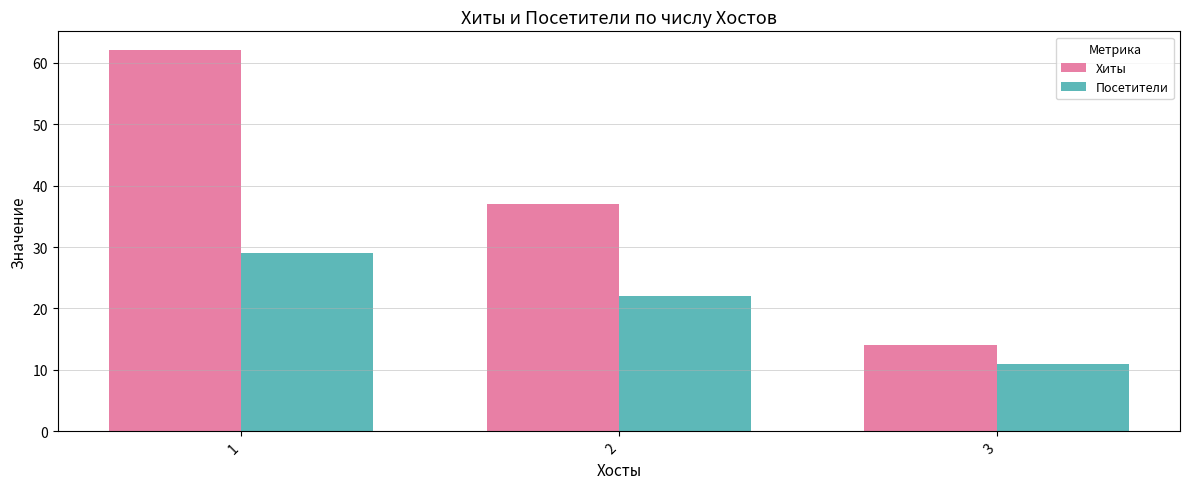

Where does the Посетители series first go above 22?

1